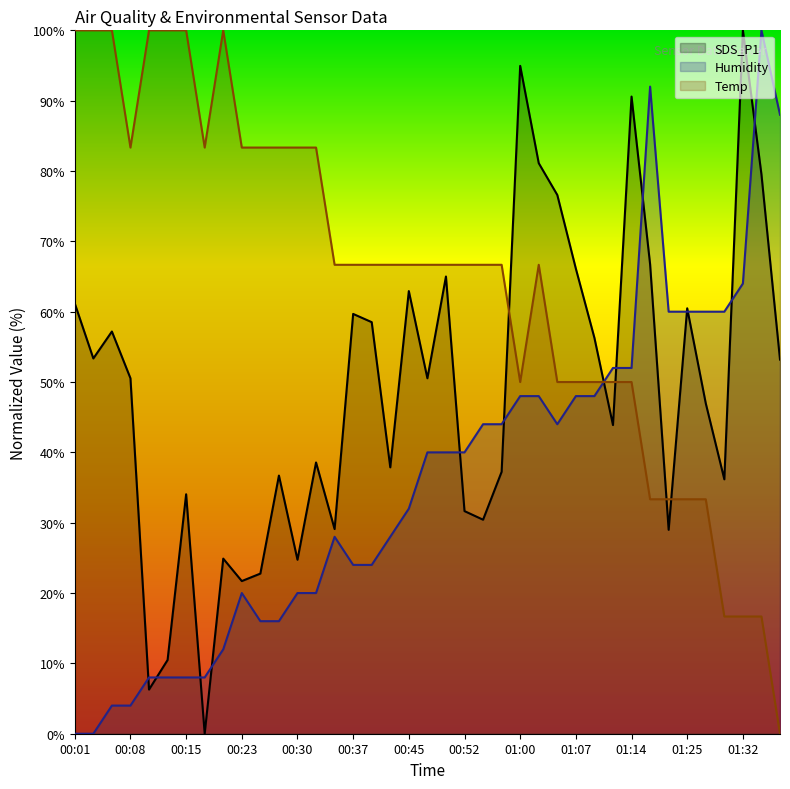

How many interior local peaks does the Humidity series have?

4